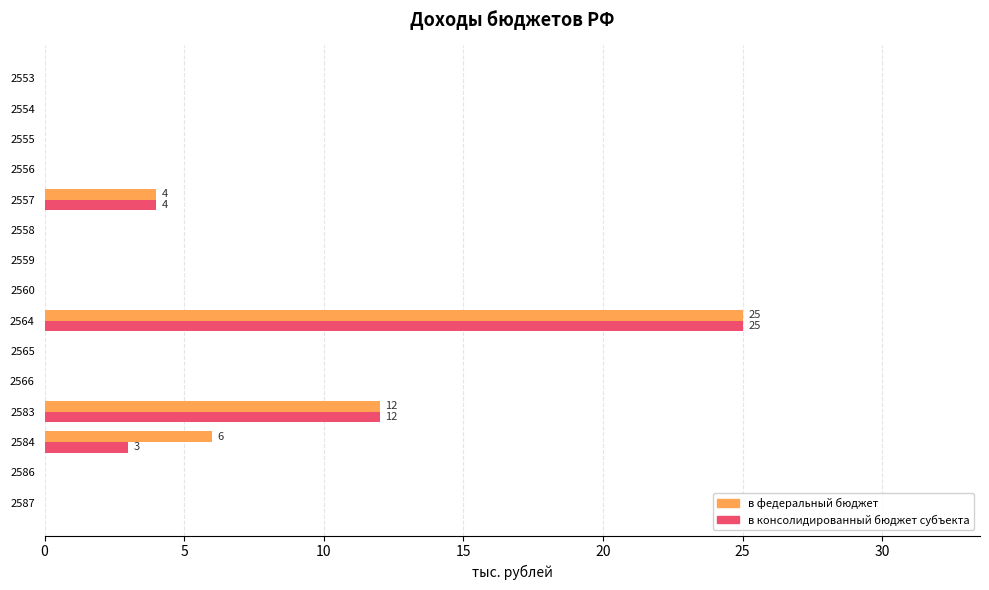

How many categories are shown in the chart?

15